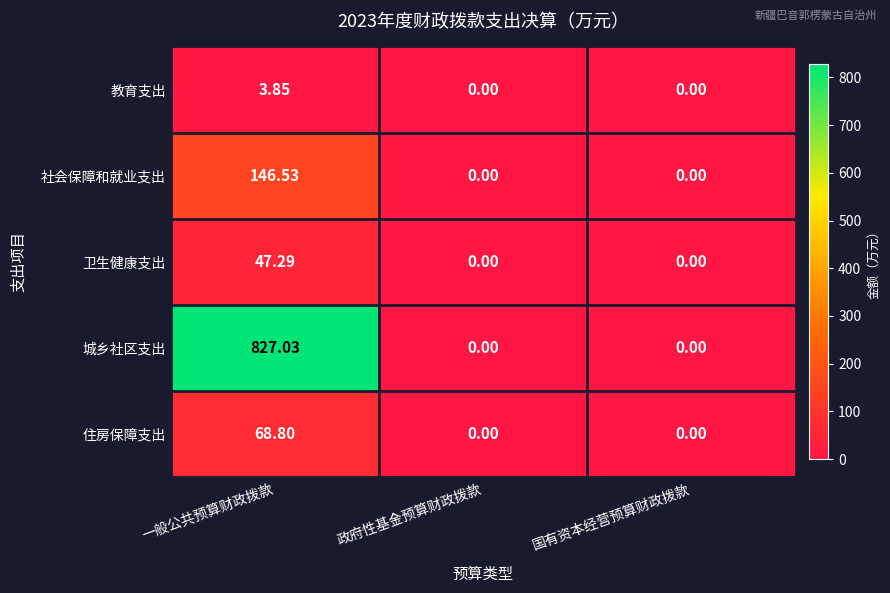

Count the number of data series in this chart.

5